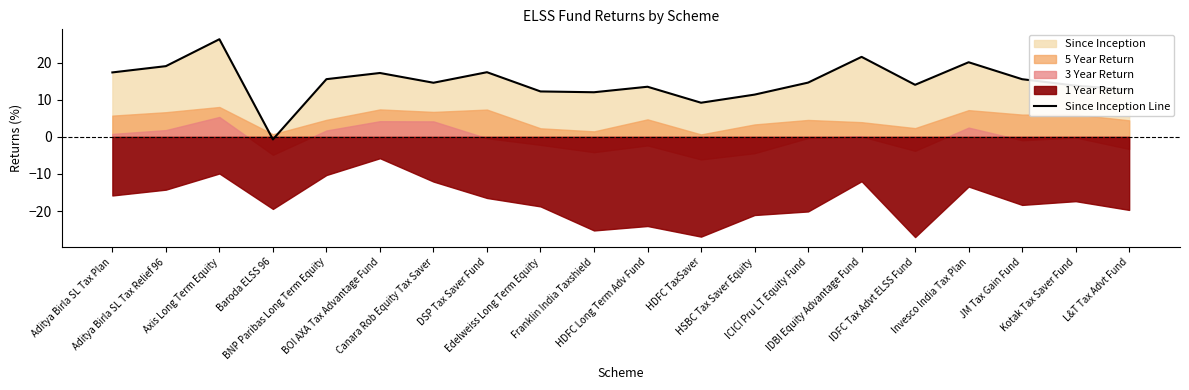

What is the label of the 18th point from the right?

Axis Long Term Equity